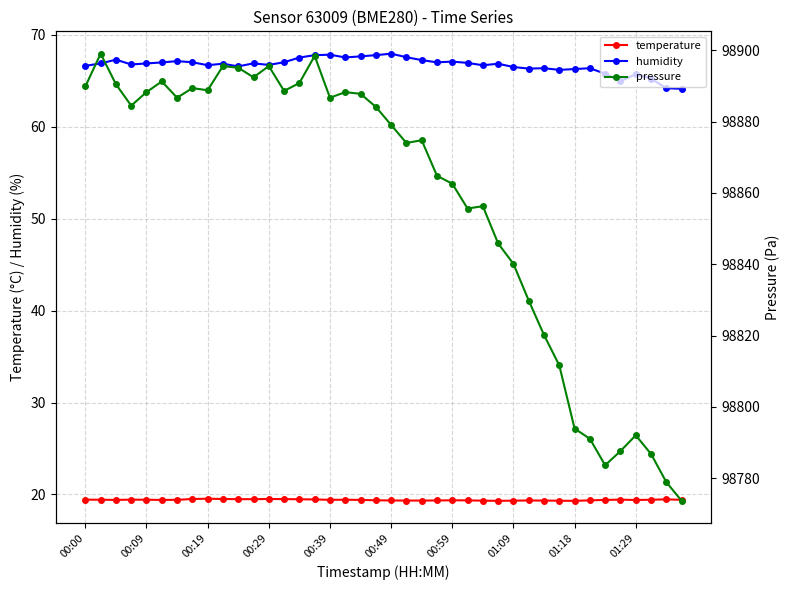

The humidity series shows 66.7 at 00:19. True or false?

True